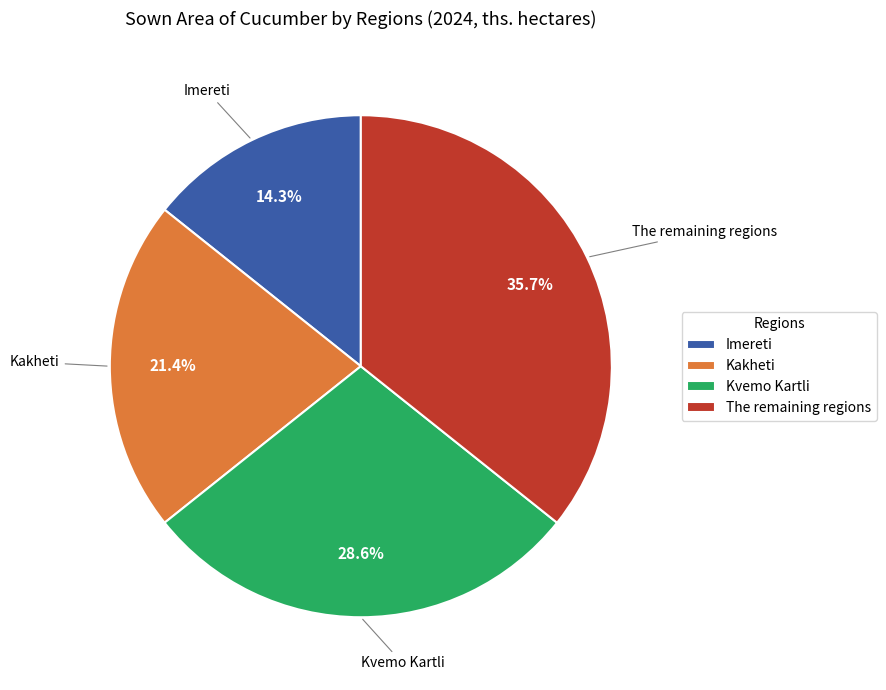

Which category has the smallest portion of the pie?

Imereti